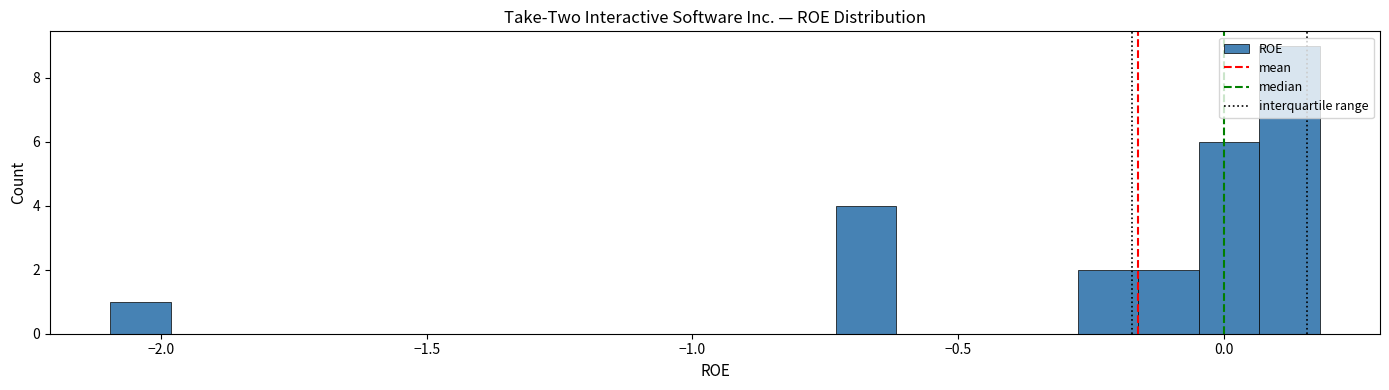

Read against the x-axis, roughly where is the centre of the tallest bar?

0.10